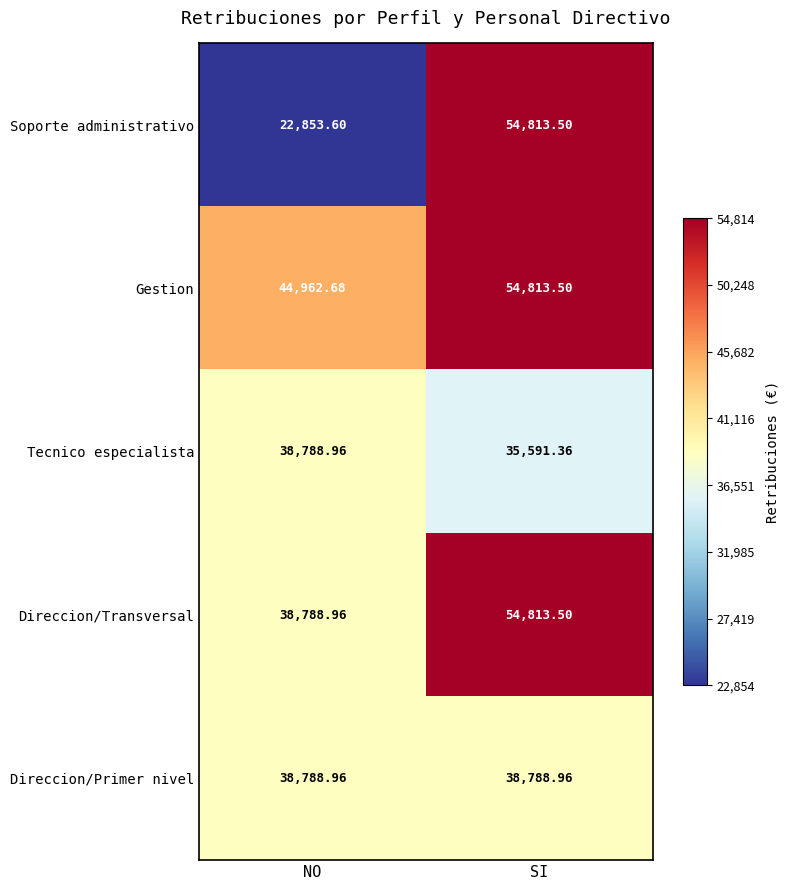

Where is Soporte administrativo nearest to the value 38833?

NO